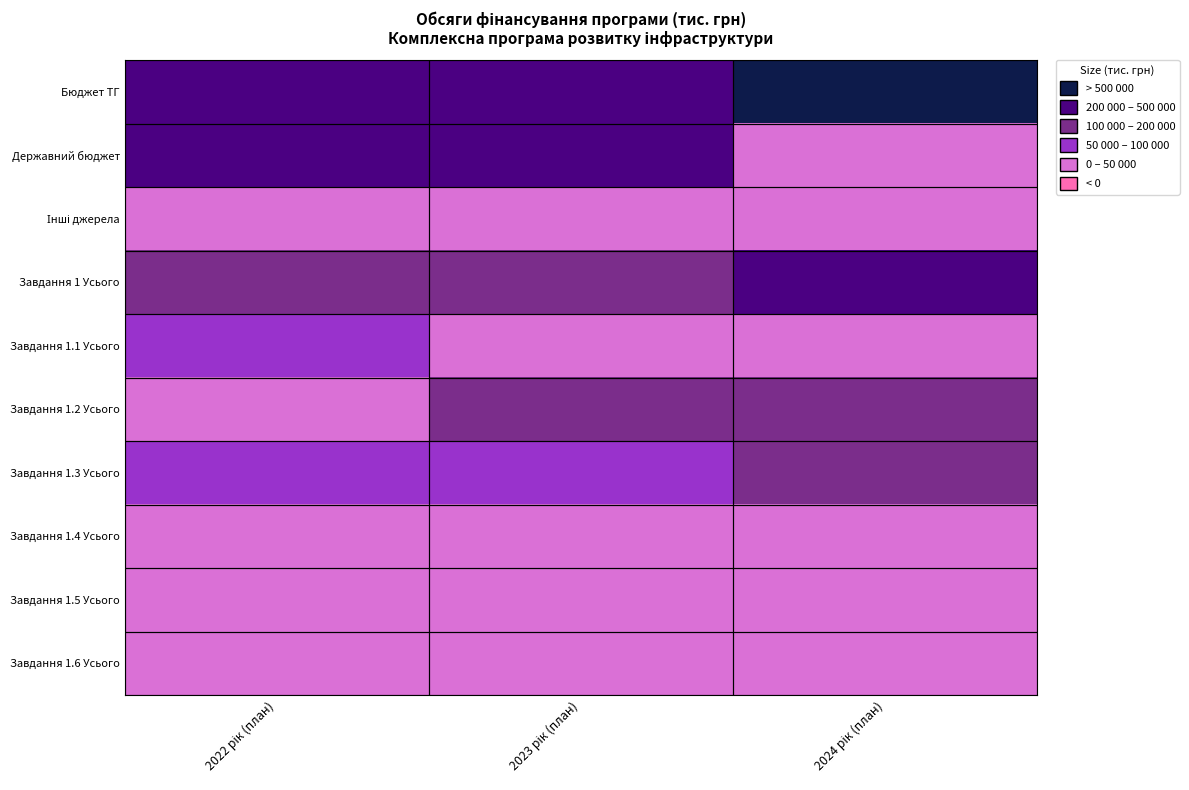

Which has a higher value, 2023 рік (план) or 2024 рік (план)?

2024 рік (план)